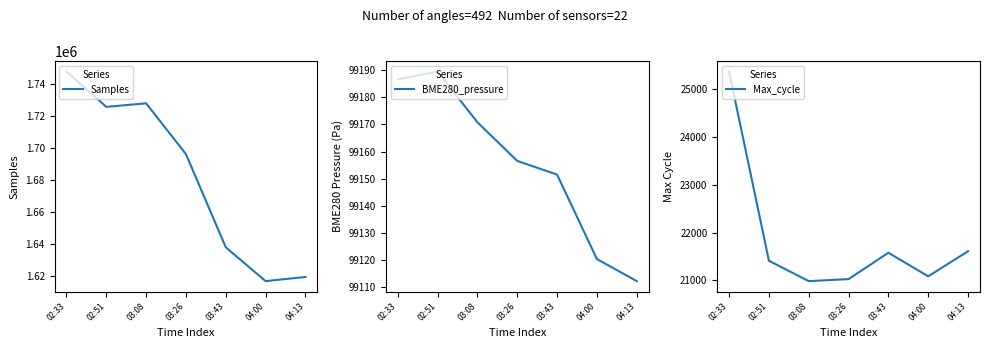

Count the number of data series in this chart.

3